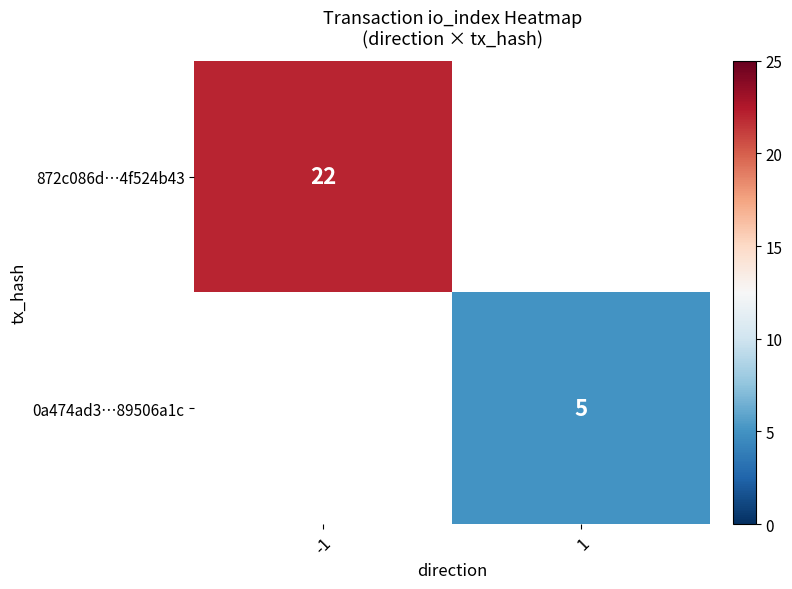

True or false: 0a474ad3…89506a1c has a value of 5 at 1.

True